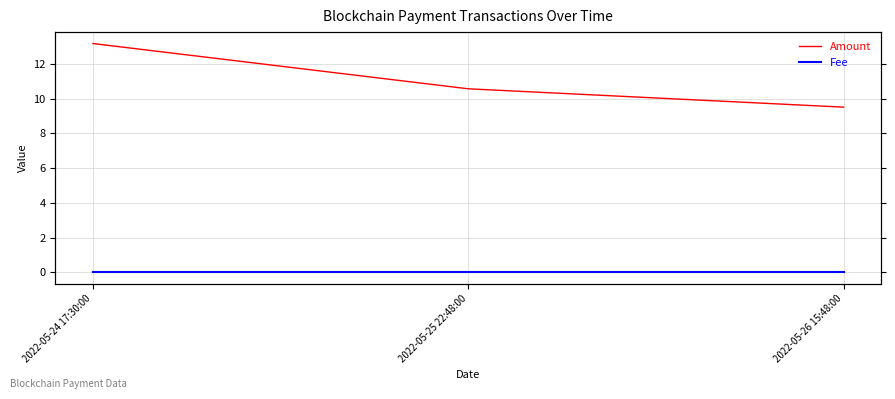

Which label corresponds to the smallest value in the chart?

2022-05-24 17:30:00